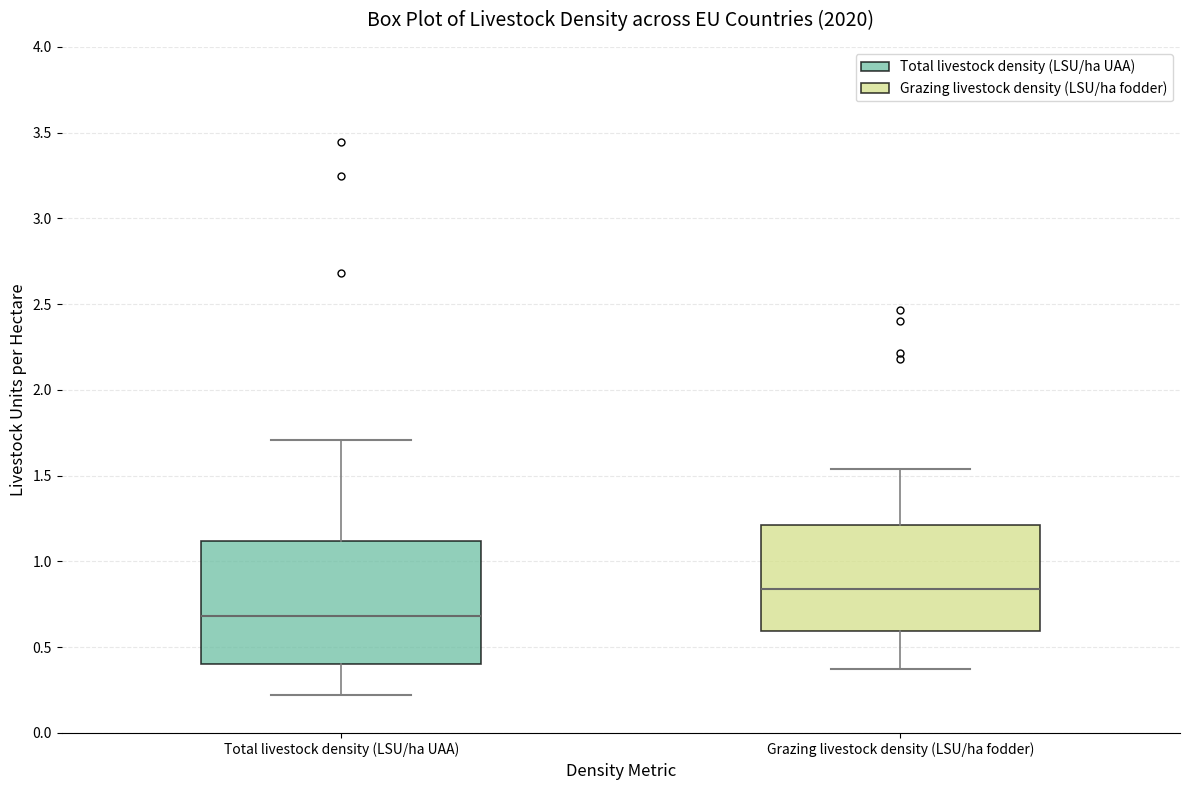

Reading left to right, transcribe this box plot: for each box, give where its median line is, the range the box spans, and where its two whiskers end, as read against the y-axis. The values are not printed on the chart, so give them approximately, as read against the axis.

Total livestock density (LSU/ha UAA): median 0.70, box 0.40 to 1.10, whiskers 0.20 to 1.70
Grazing livestock density (LSU/ha fodder): median 0.85, box 0.60 to 1.20, whiskers 0.35 to 1.55